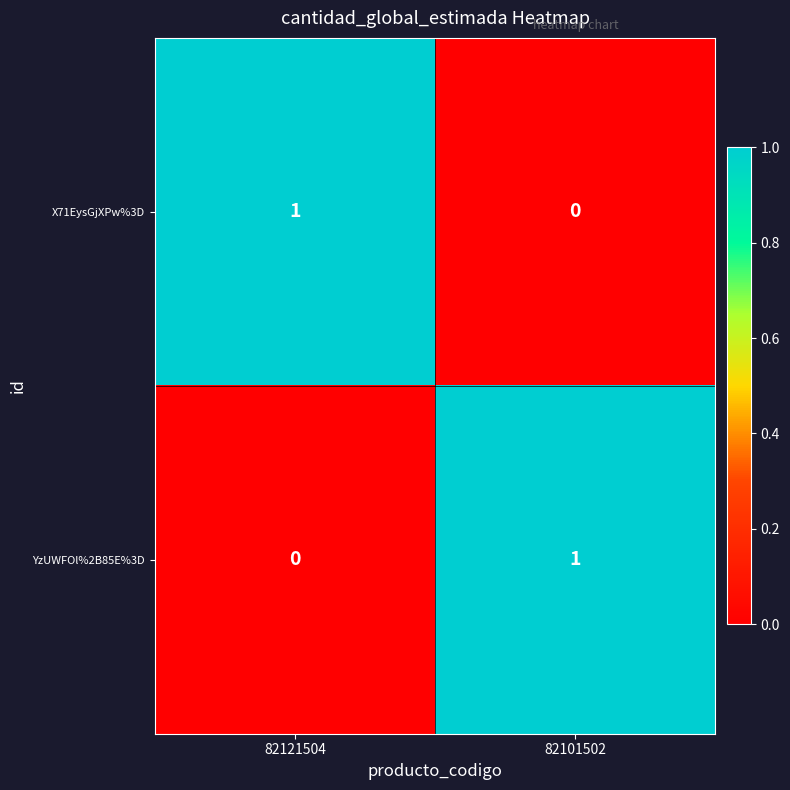

What is the total value across all series at 82121504?

1